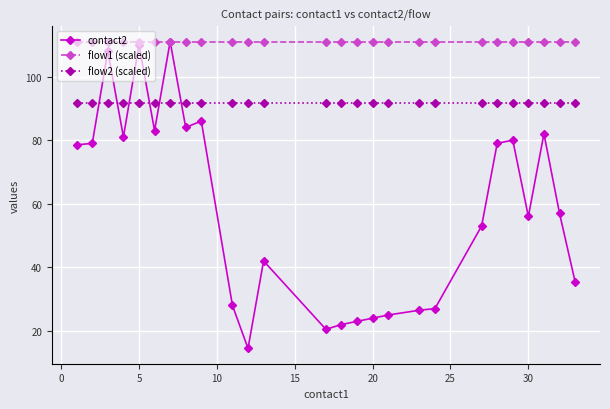

Which series ends up on top after the final intersection of flow1 (scaled) and contact2?

flow1 (scaled)